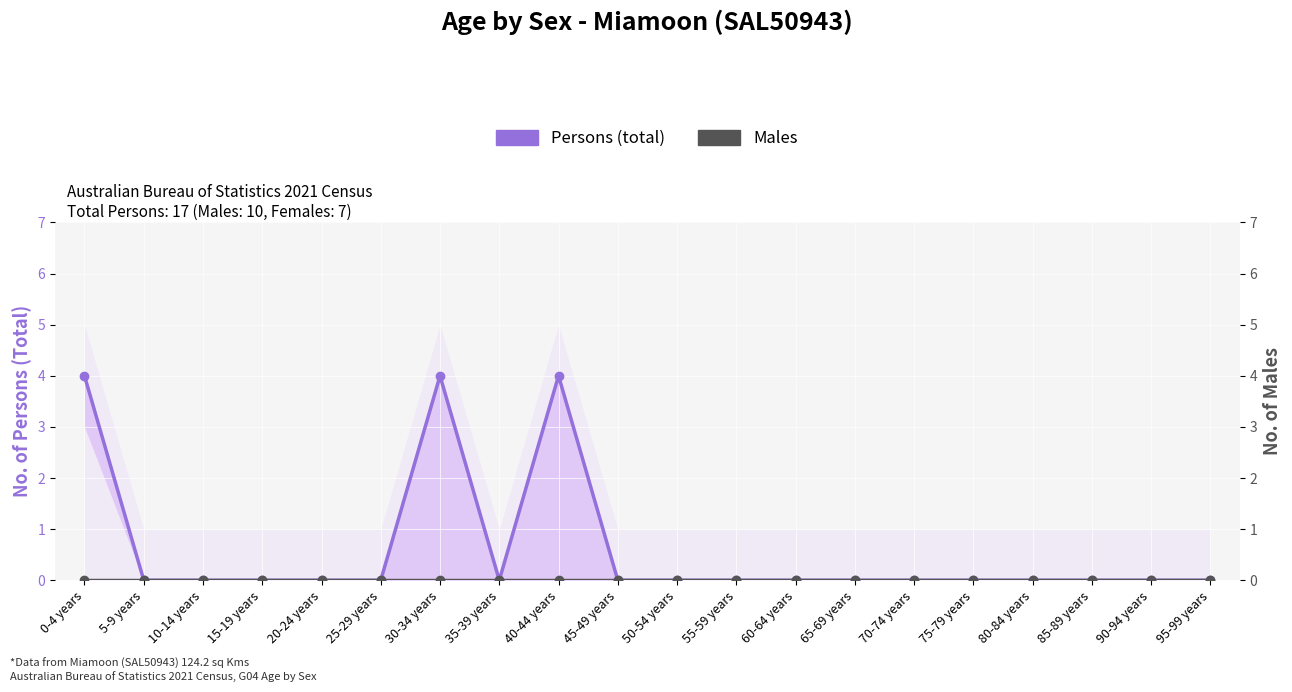

Which series has the largest total across all categories?

Persons (total)